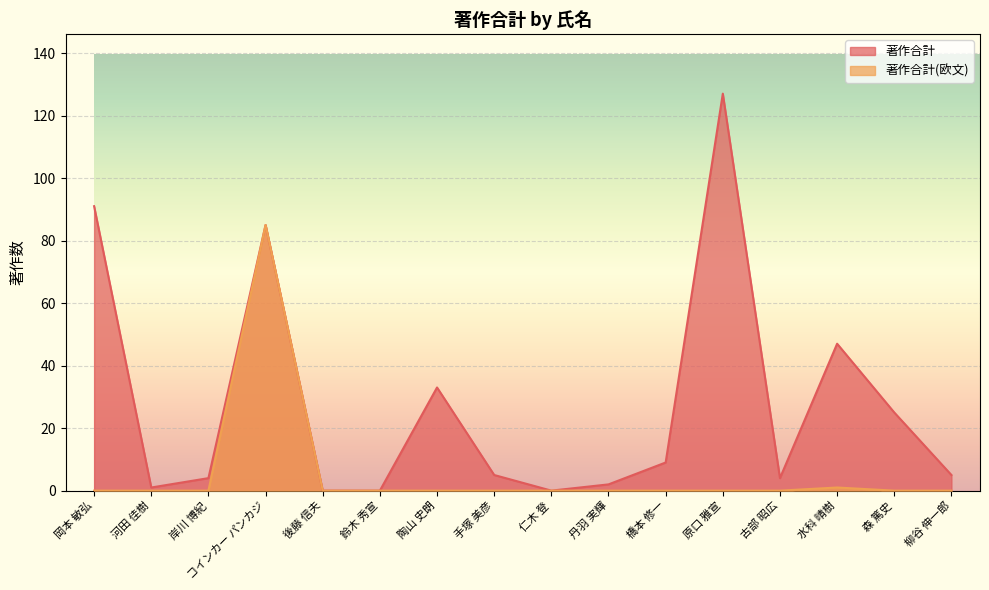

Rank the series by their average value, from lowest to highest.

著作合計(欧文), 著作合計